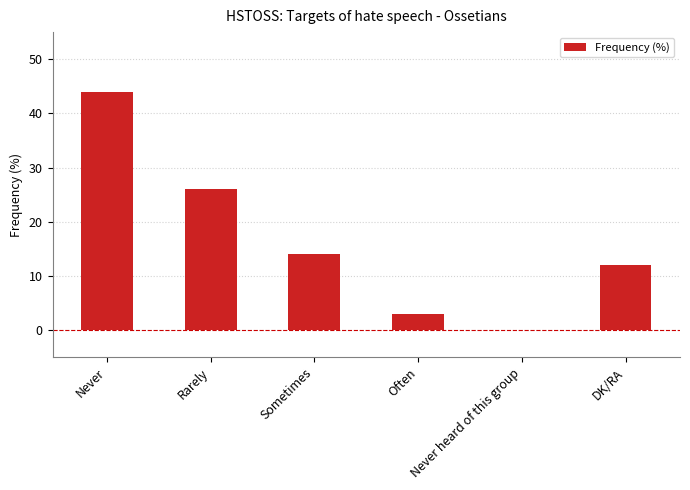

Is it true that the value at Never heard of this group is -26?

False